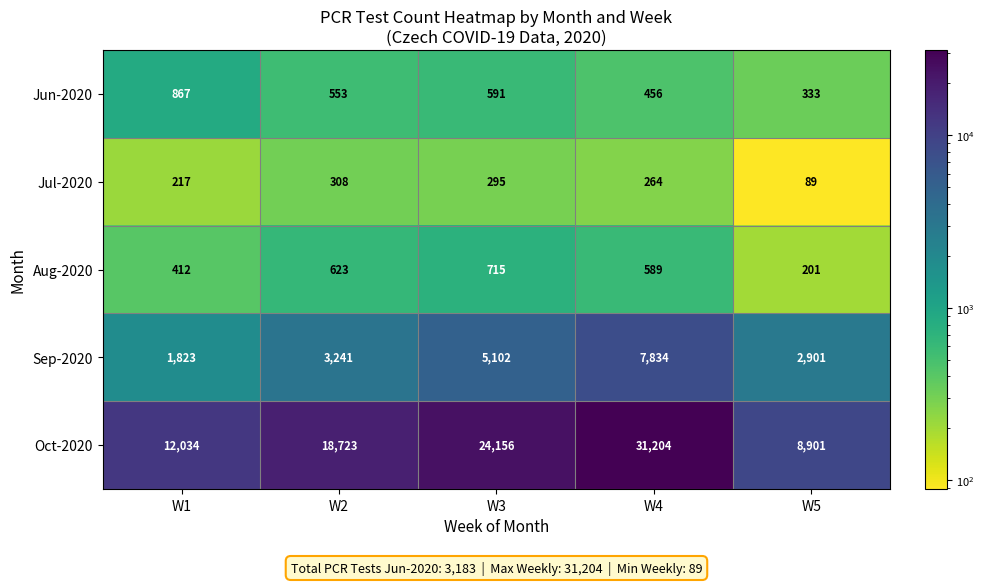

Which series changed the most between W1 and W2?

Oct-2020